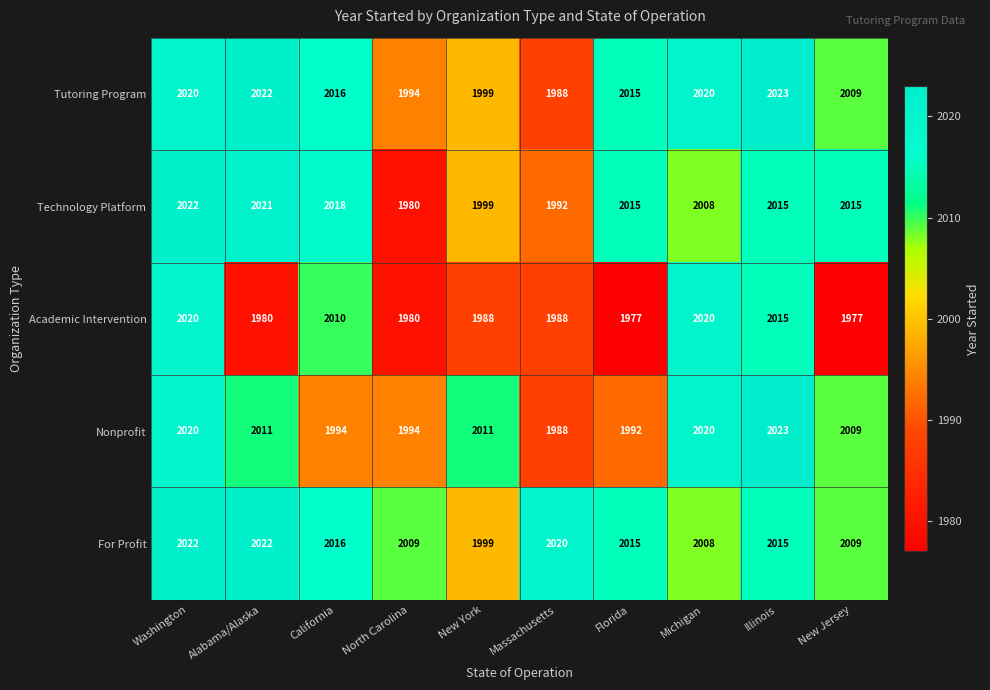

What is the average value of the Nonprofit series?

2006